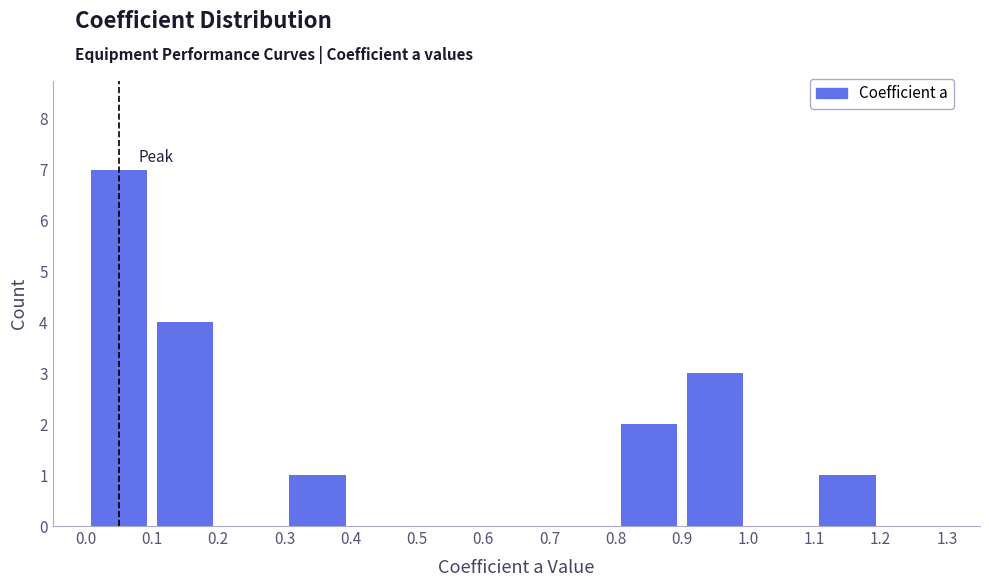

How tall is the bar that spans 0.9 to 1.0 on the x-axis? The values are not printed on the chart, so give them approximately, as read against the axis.

3